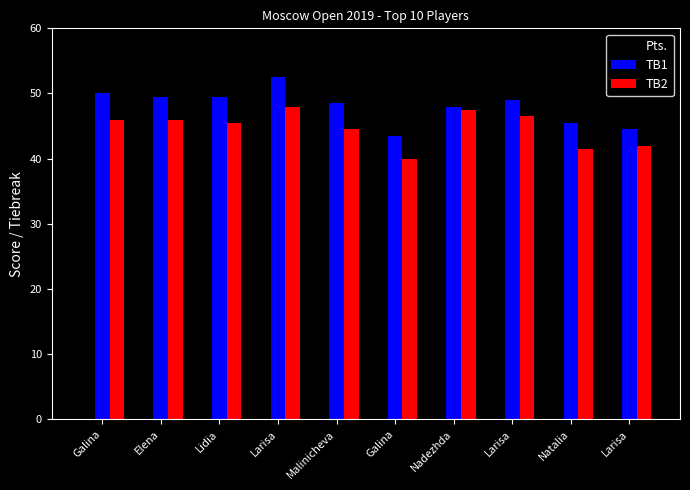

Rank the categories by Pts. value from highest to lowest.

Elena, Lidia, Galina, Larisa, Galina, Nadezhda, Malinicheva, Larisa, Natalia, Larisa